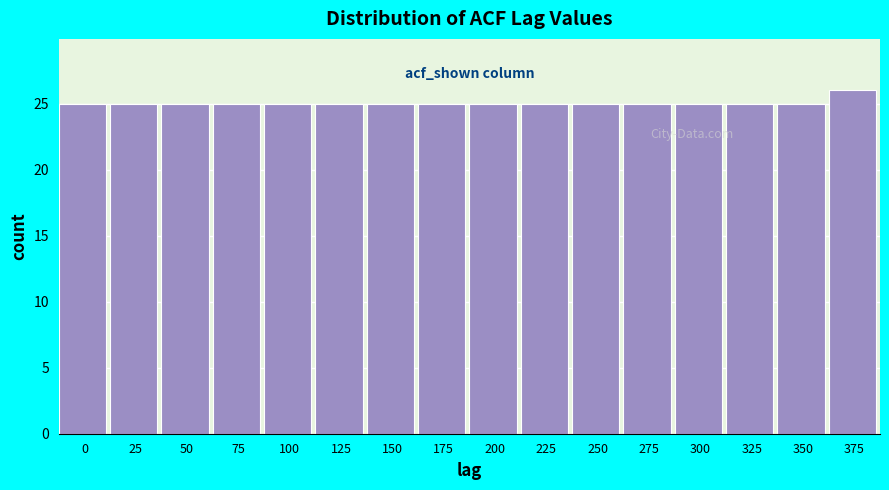

Reading left to right, what are all the values shown in this chart?

0=25	25=25	50=25	75=25	100=25	125=25	150=25	175=25	200=25	225=25	250=25	275=25	300=25	325=25	350=25	375=26